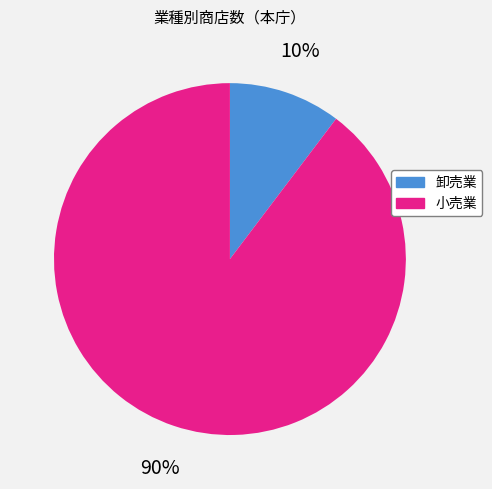

How many slices are in this pie chart?

2